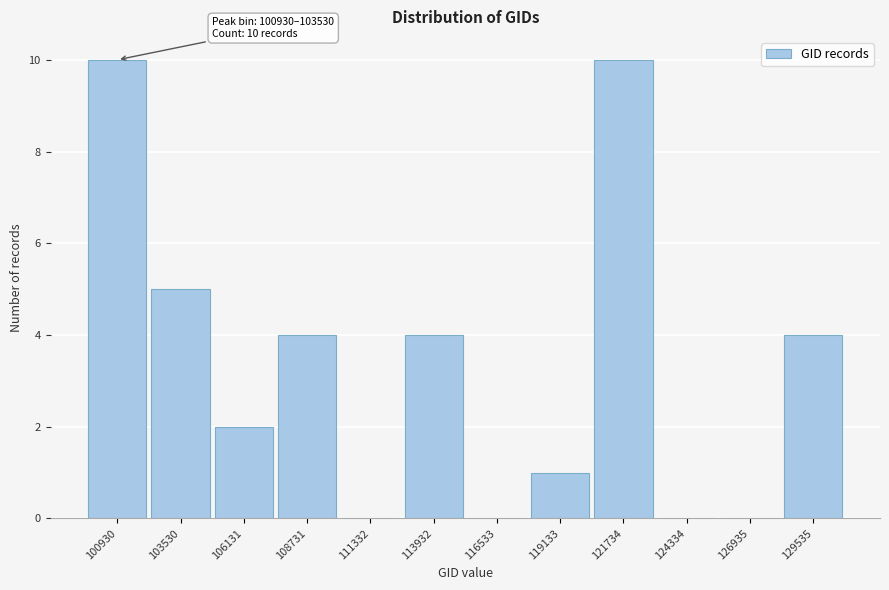

Reading left to right, what are all the values shown in this chart?

100930=10	103530=5	106131=2	108731=4	111332=0	113932=4	116533=0	119133=1	121734=10	124334=0	126935=0	129535=4